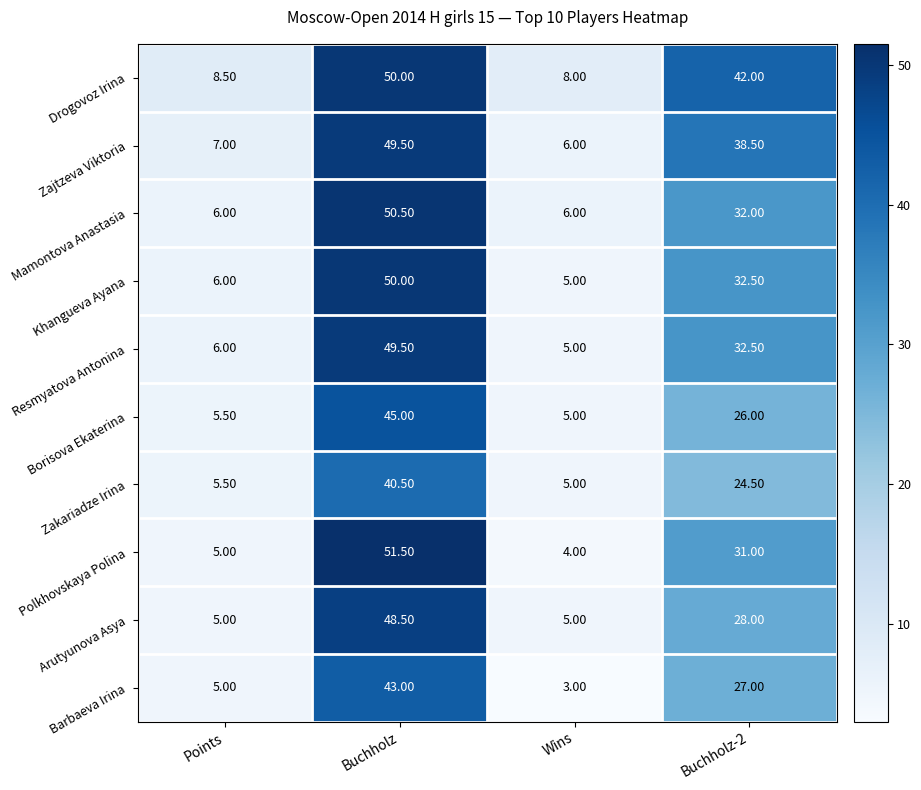

Which series has the largest total across all categories?

Drogovoz Irina